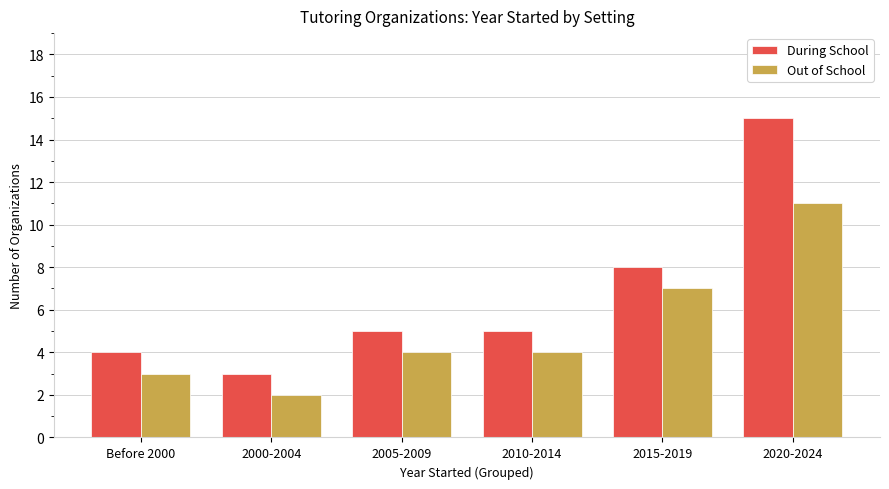

Reading left to right, extract all data points from this chart.

During School: Before 2000=4	2000-2004=3	2005-2009=5	2010-2014=5	2015-2019=8	2020-2024=15
Out of School: Before 2000=3	2000-2004=2	2005-2009=4	2010-2014=4	2015-2019=7	2020-2024=11